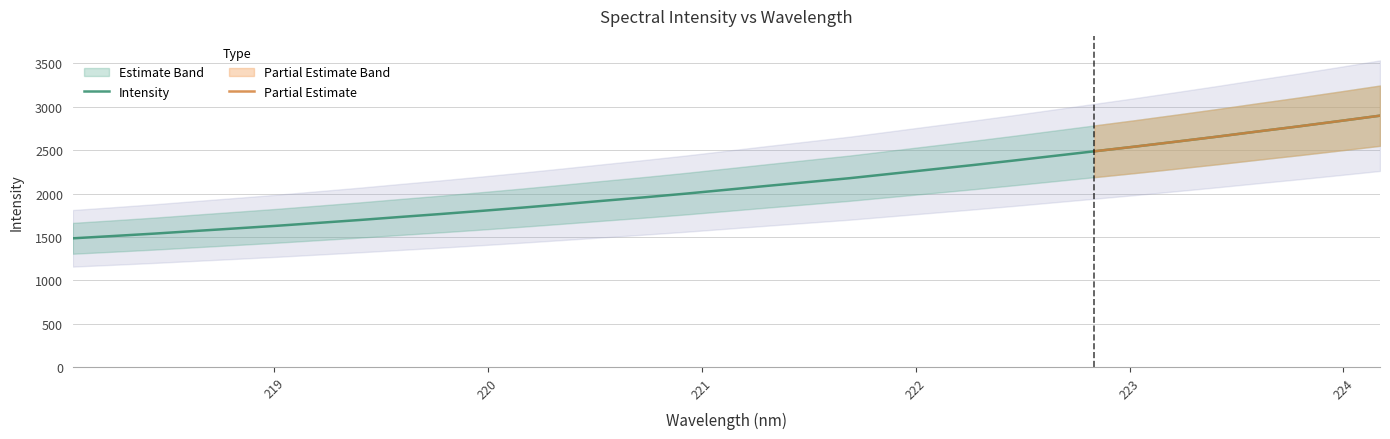

Which category has the highest value across all series?

224.1709